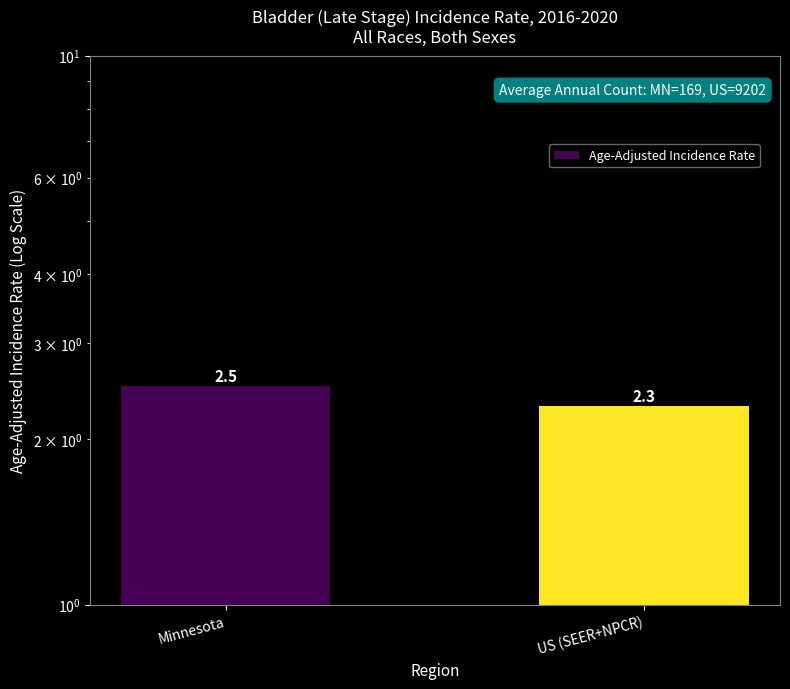

What is the difference between the values at Minnesota and US (SEER+NPCR)?

0.2